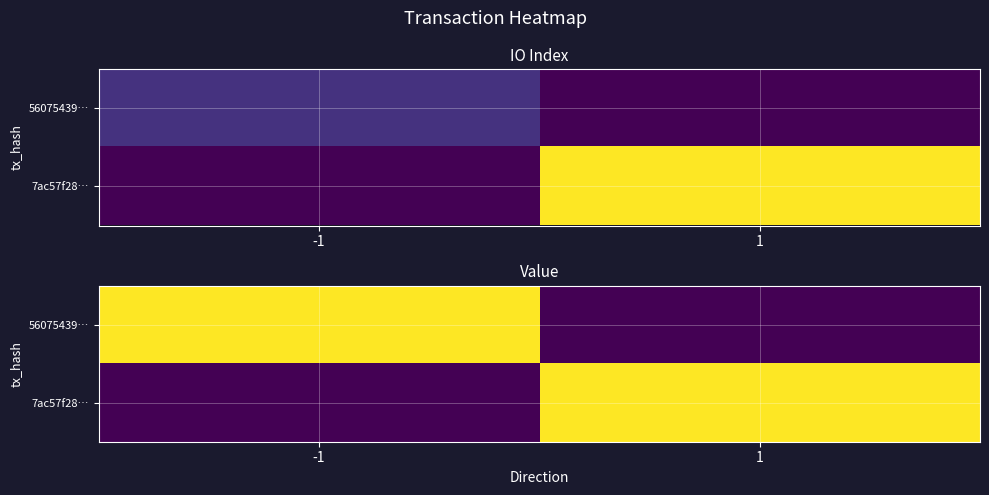

At 1, list the series in order from largest to smallest.

7ac57f28…, 56075439…